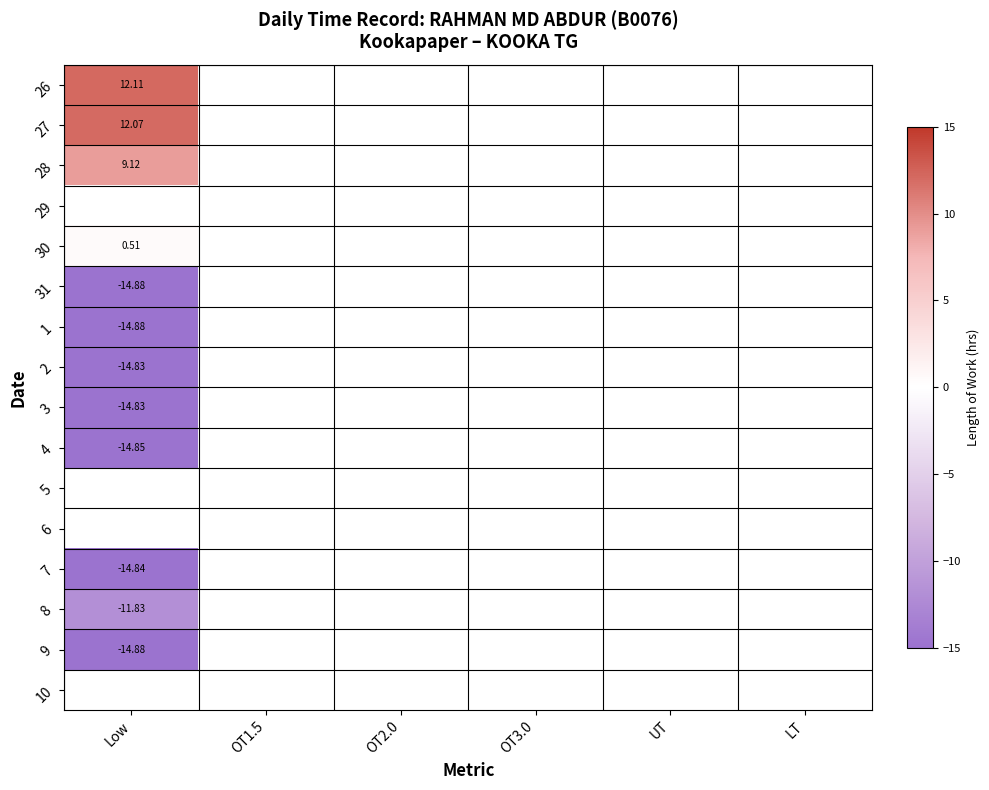

Rank the categories by 7 value from lowest to highest.

Low, OT1.5, OT2.0, OT3.0, UT, LT